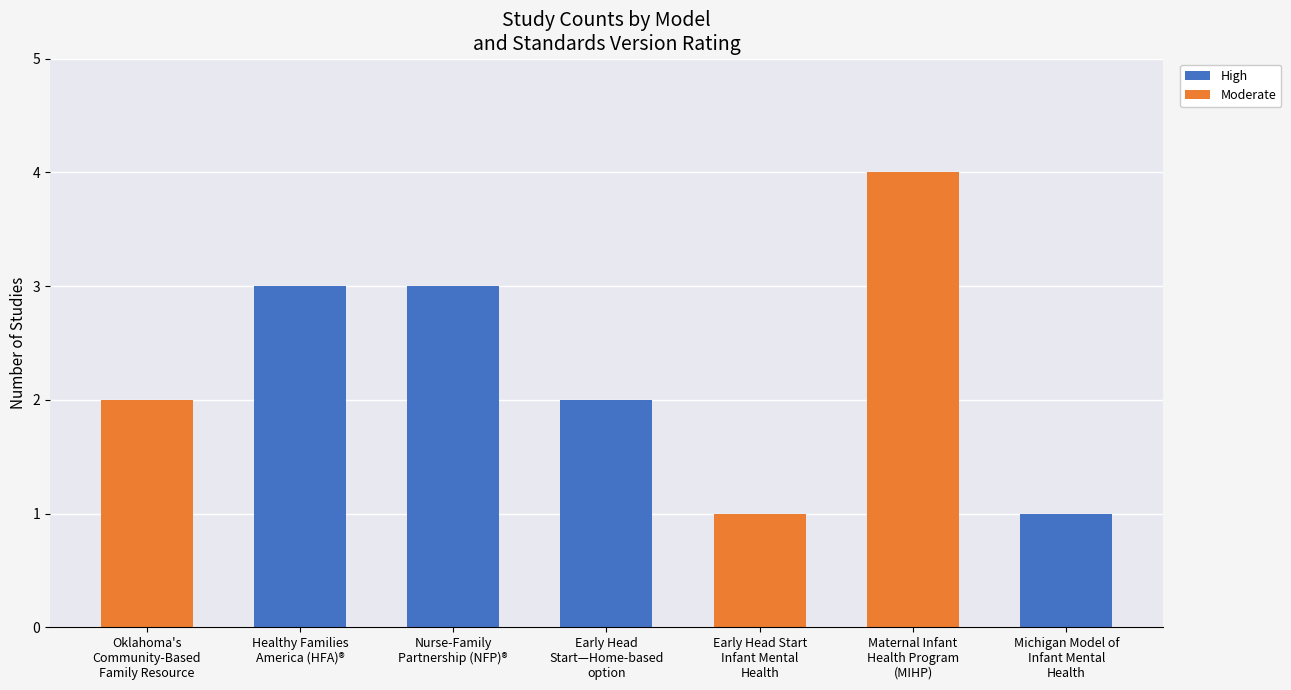

At which category is the sum across all series the highest?

Maternal Infant
Health Program
(MIHP)